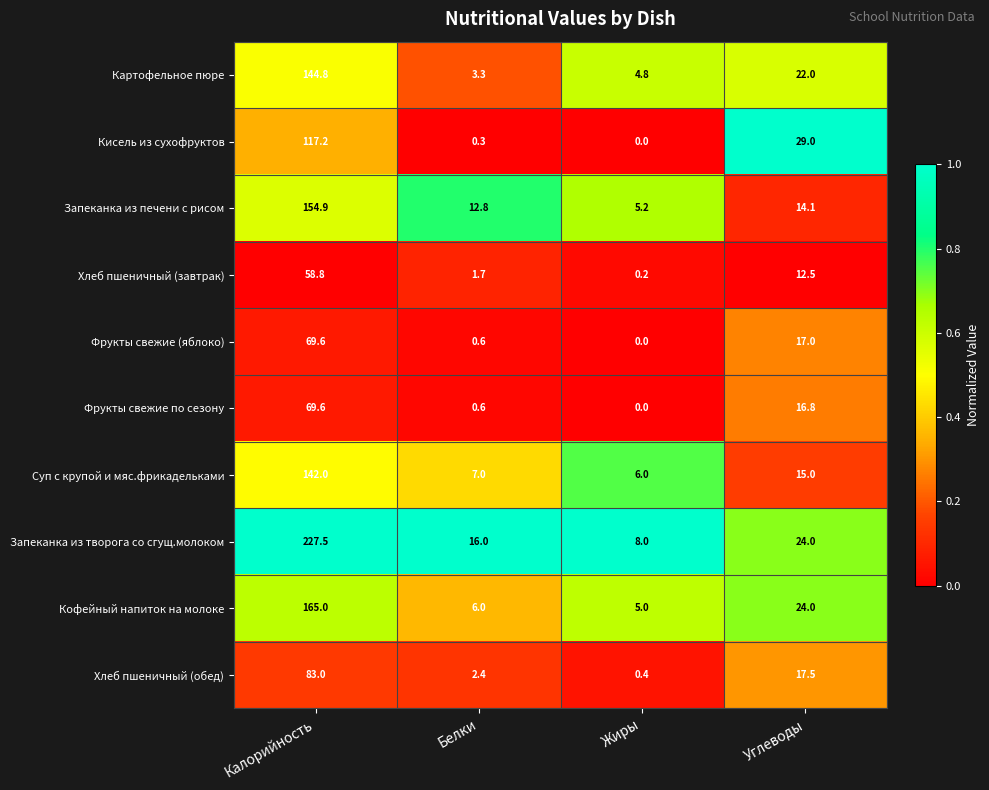

Count the number of data series in this chart.

10